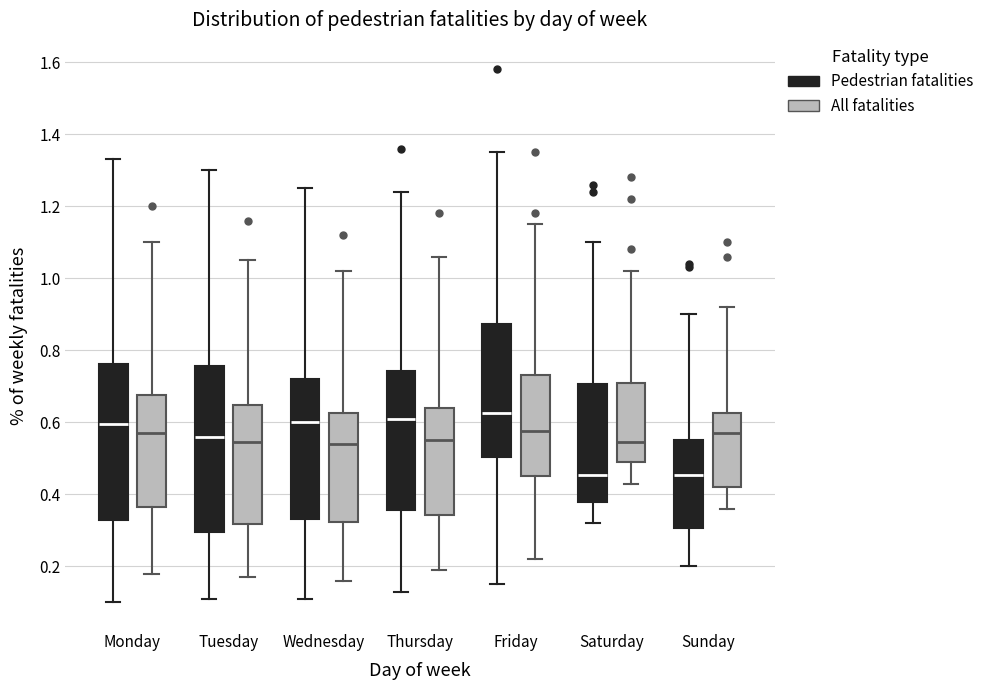

Comparing the boxes themselves (not the whiskers), which one is the tallest?

Tuesday (Pedestrian fatalities)